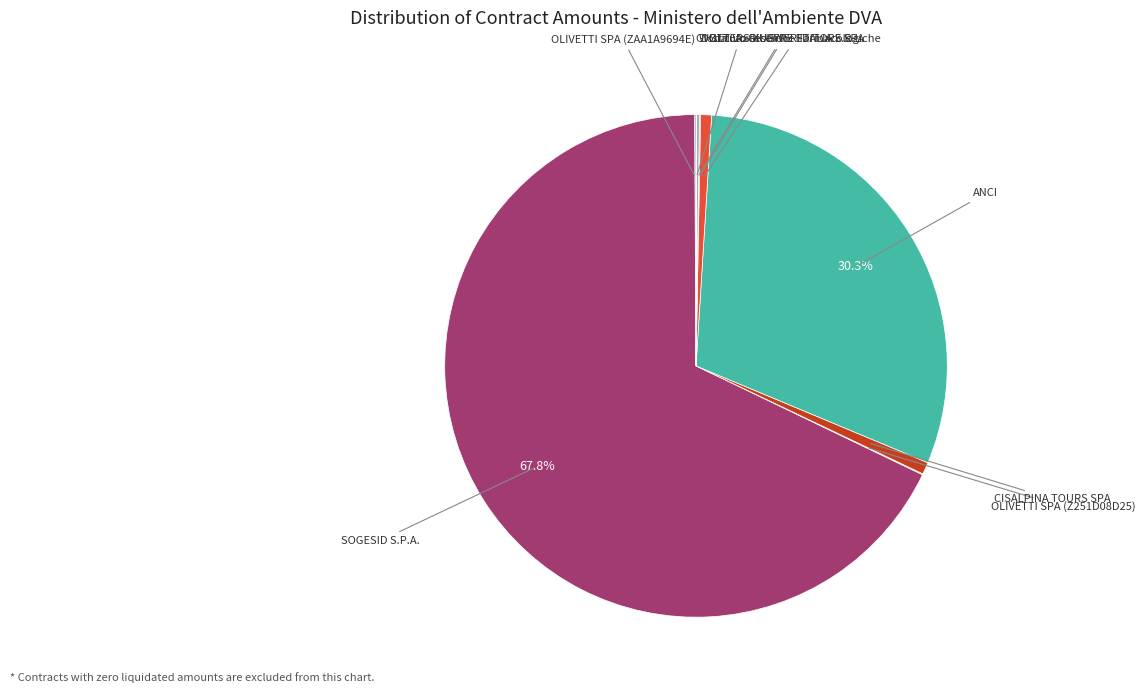

Which category has the biggest portion of the pie?

SOGESID S.P.A.